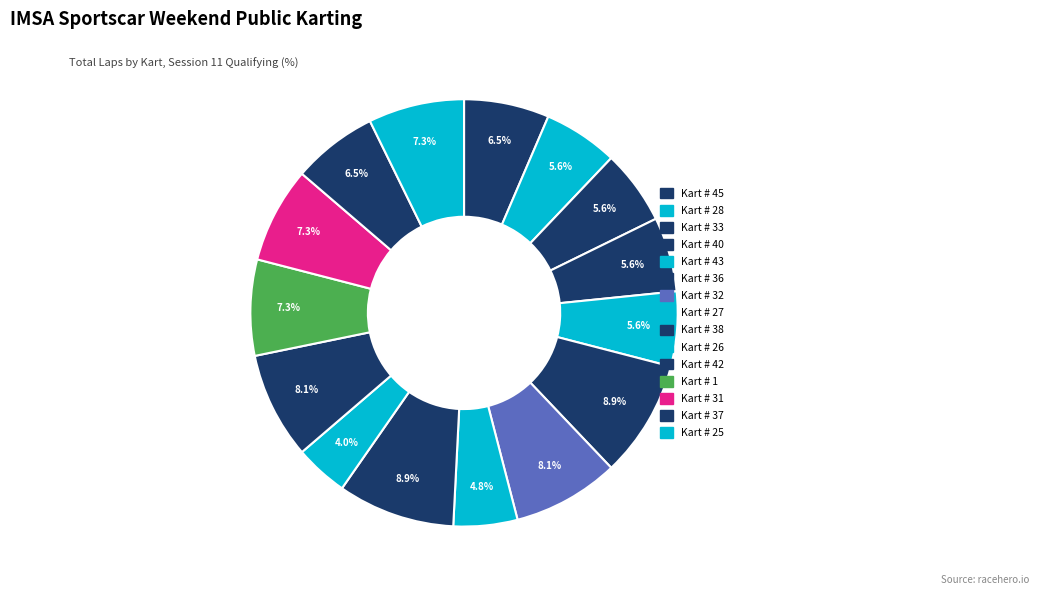

To the nearest percent, what percentage of the pie is Kart # 45?

6%